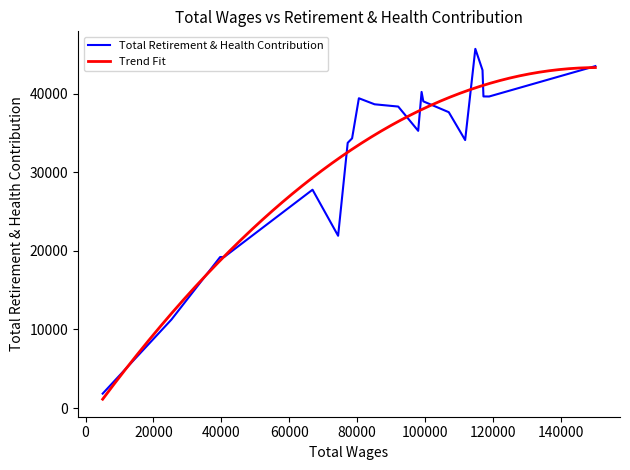

Is this an area chart (filled region under the line)?

No